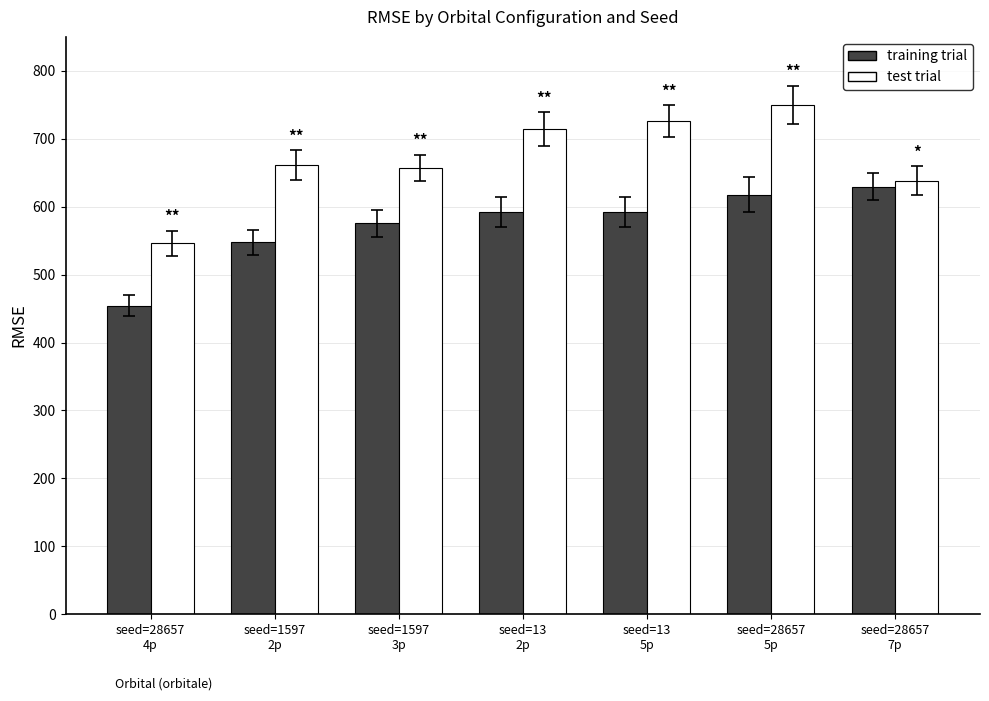

Rank the series by their average value, from lowest to highest.

training trial, test trial